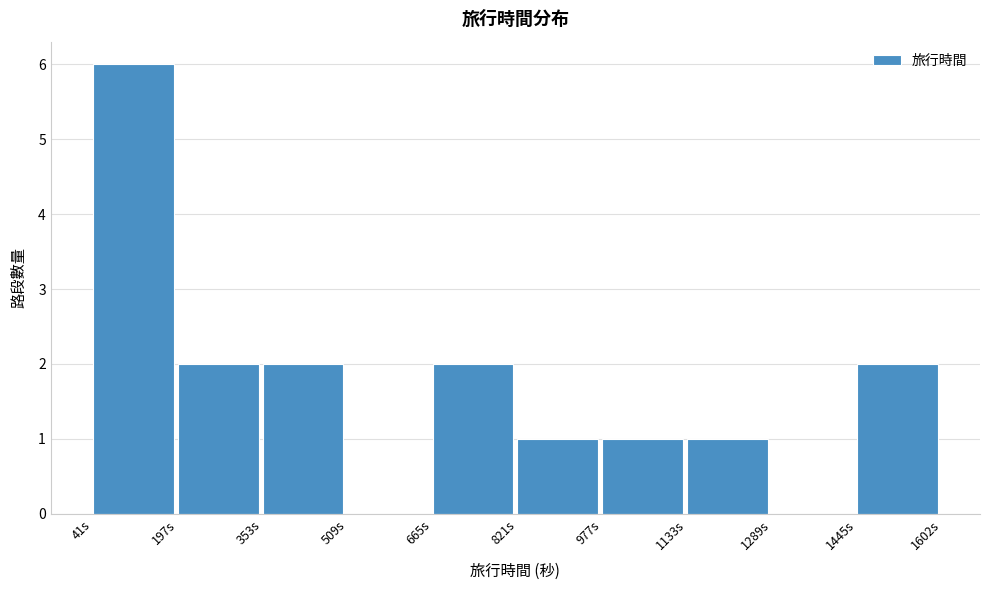

How tall is the bar that spans 660 to 820 on the x-axis? Neither the bar edges nor the heights are printed on the chart, so give them approximately, as read against the axes.

2